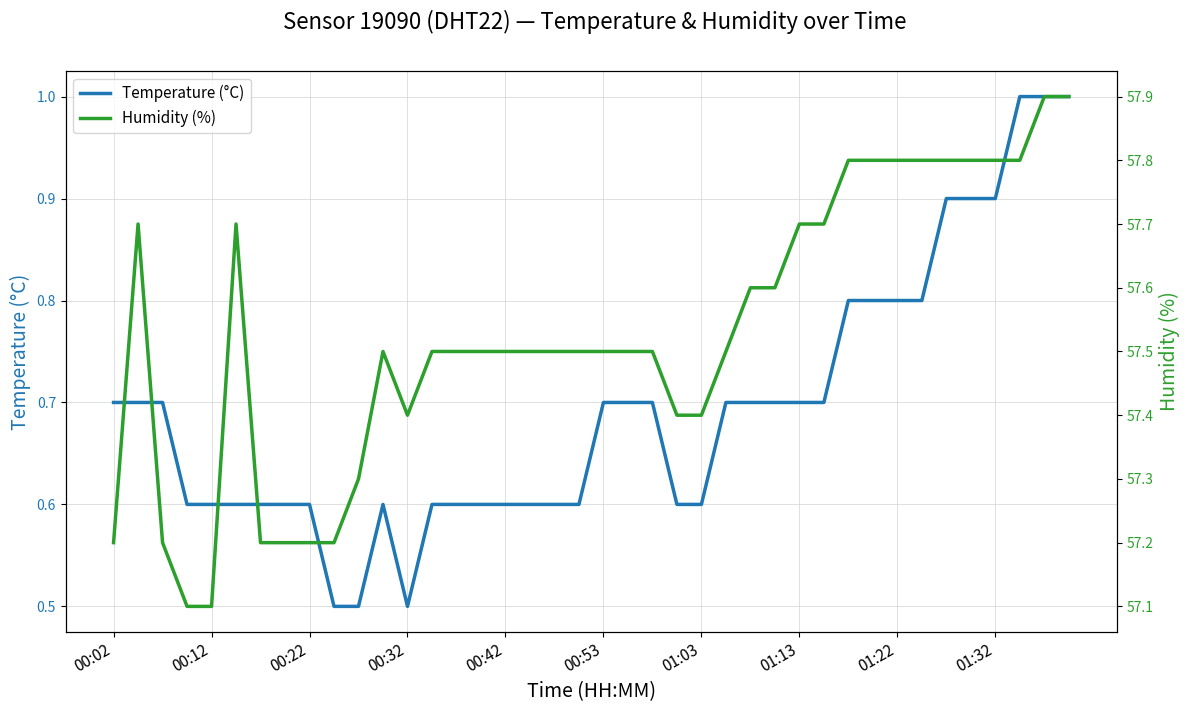

True or false: Humidity (%) and Temperature (°C) cross at least once.

False